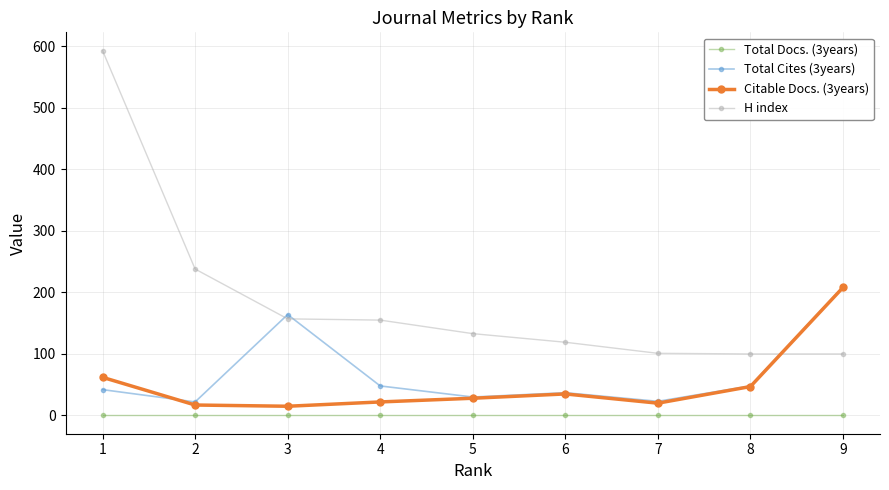

At which category does Total Cites (3years) reach its first local peak?

3